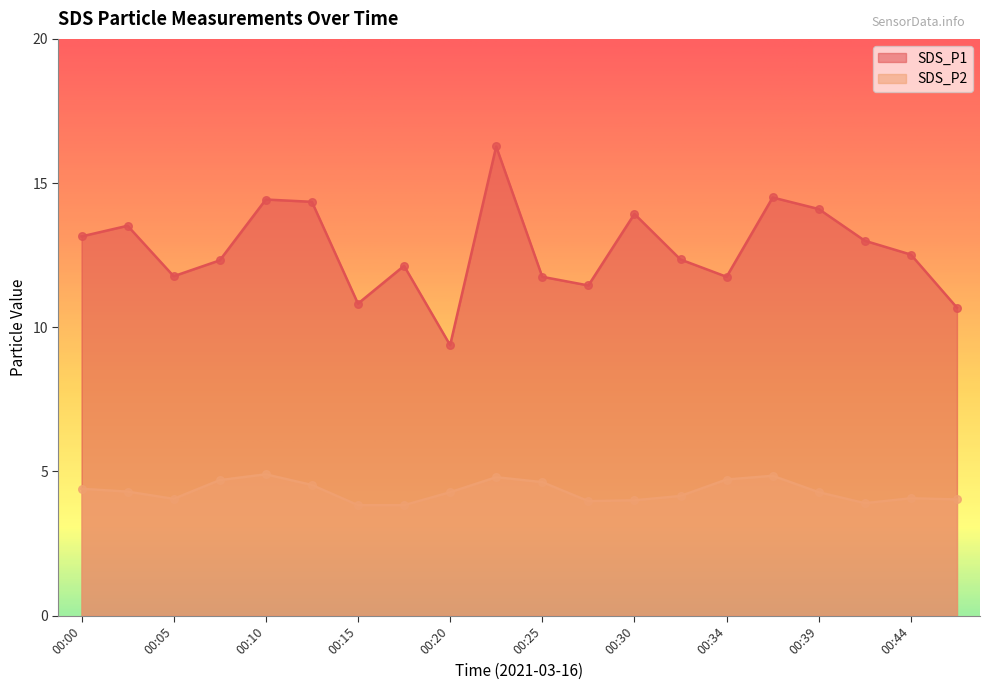

Which series has the largest total across all categories?

SDS_P1